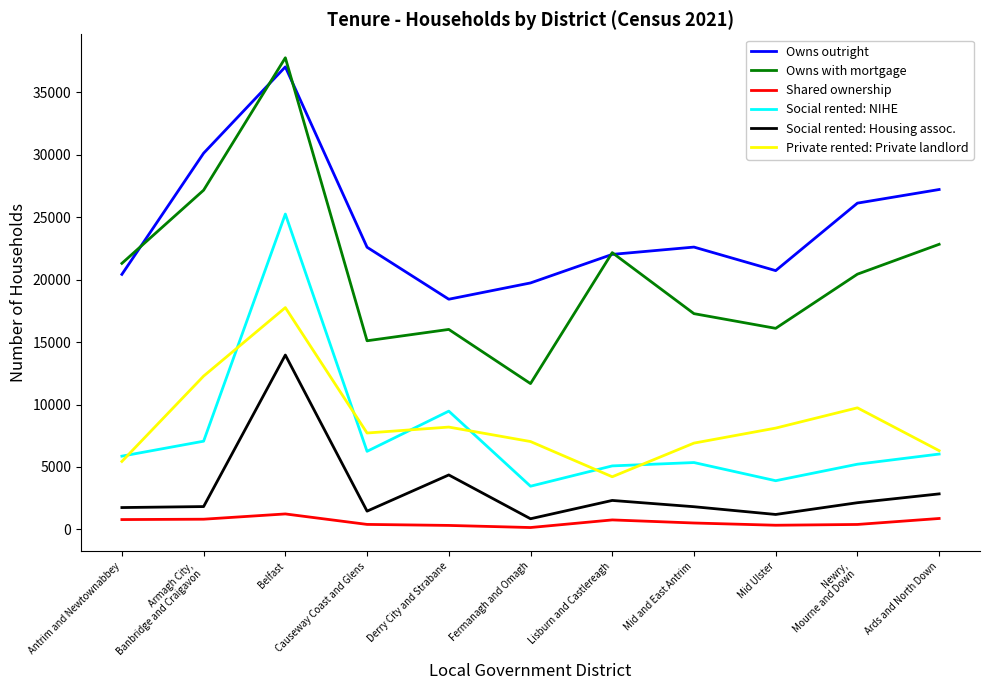

Which series changed the most between Newry,
Mourne and Down and Ards and North Down?

Private rented: Private landlord